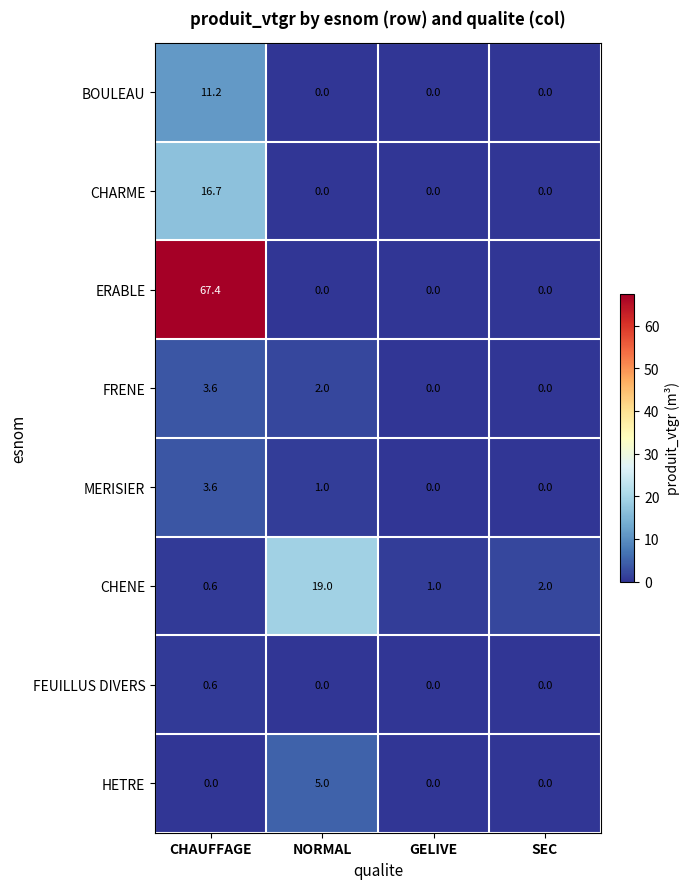

How many data points in FRENE are less than 2?

2